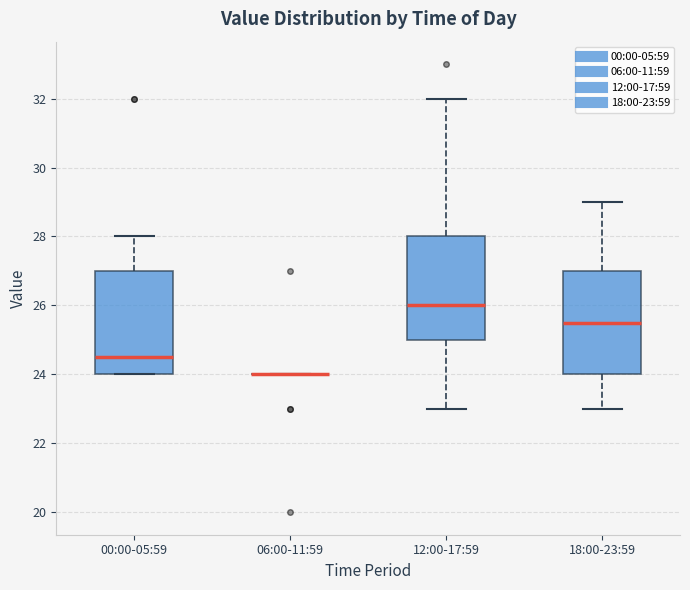

Reading left to right, transcribe this box plot: for each box, give where its median line is, the range the box spans, and where its two whiskers end, as read against the y-axis. The values are not printed on the chart, so give them approximately, as read against the axis.

00:00-05:59: median 24.6, box 24.0 to 27.0, whiskers 24.0 to 28.0
06:00-11:59: box collapsed to a line at 24.0, whiskers 24.0 to 24.0
12:00-17:59: median 26.0, box 25.0 to 28.0, whiskers 23.0 to 32.0
18:00-23:59: median 25.6, box 24.0 to 27.0, whiskers 23.0 to 29.0